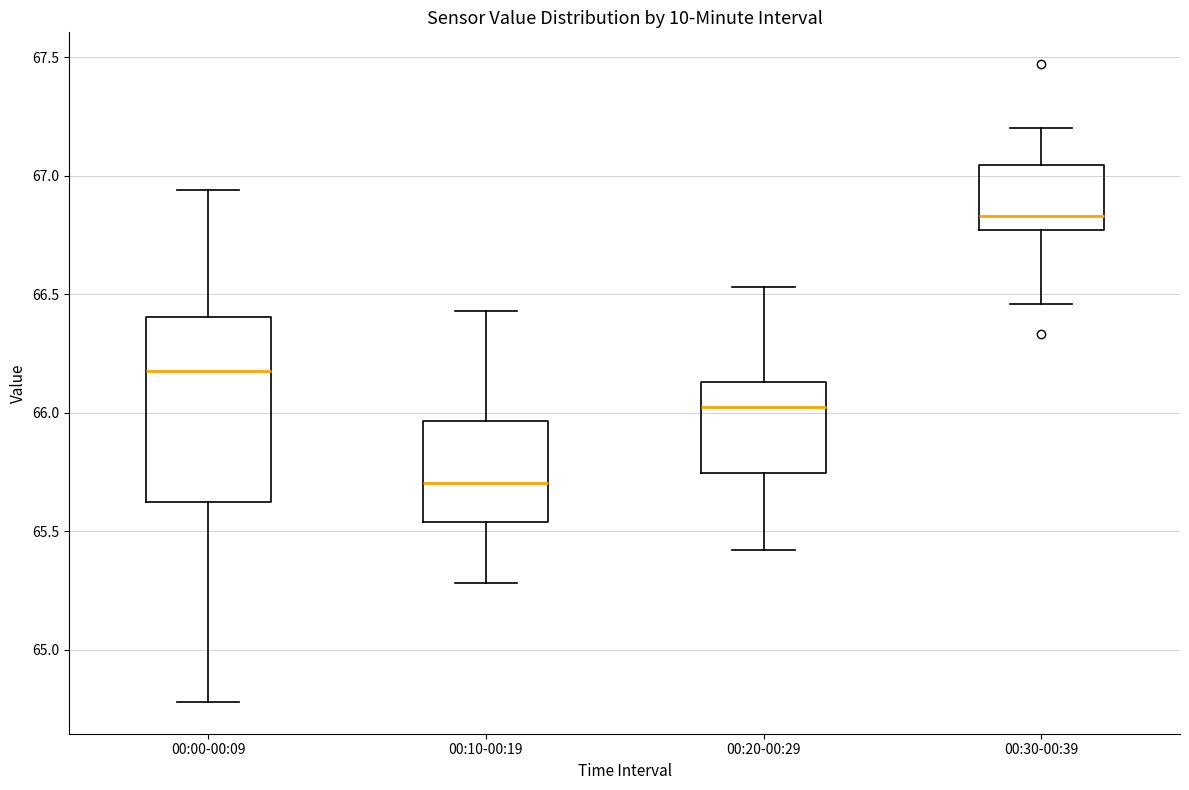

Reading left to right, transcribe this box plot: for each box, give where its median line is, the range the box spans, and where its two whiskers end, as read against the y-axis. The values are not printed on the chart, so give them approximately, as read against the axis.

00:00-00:09: median 66.20, box 65.60 to 66.40, whiskers 64.80 to 66.95
00:10-00:19: median 65.70, box 65.55 to 65.95, whiskers 65.30 to 66.45
00:20-00:29: median 66.05, box 65.75 to 66.15, whiskers 65.40 to 66.55
00:30-00:39: median 66.85, box 66.75 to 67.05, whiskers 66.45 to 67.20